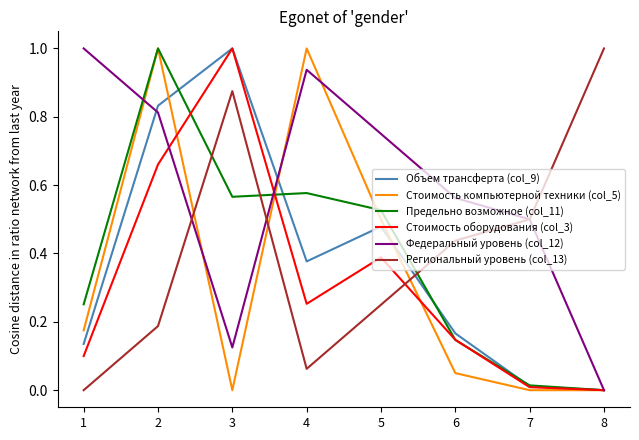

True or false: Стоимость оборудования (col_3) and Региональный уровень (col_13) intersect in this chart.

True